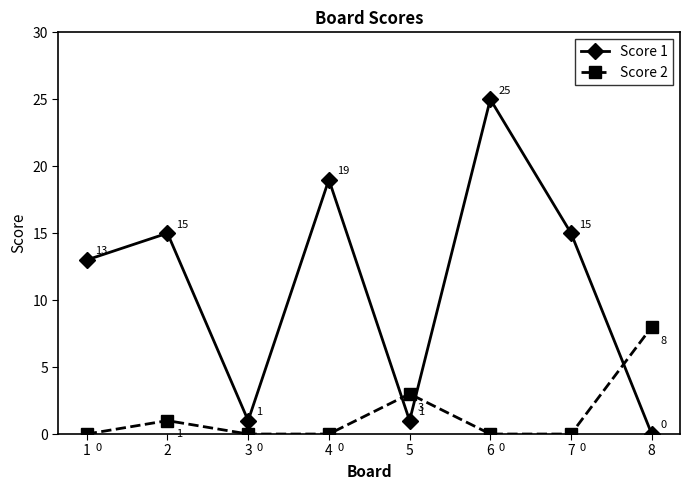

What are all the series names shown in the legend?

Score 1, Score 2